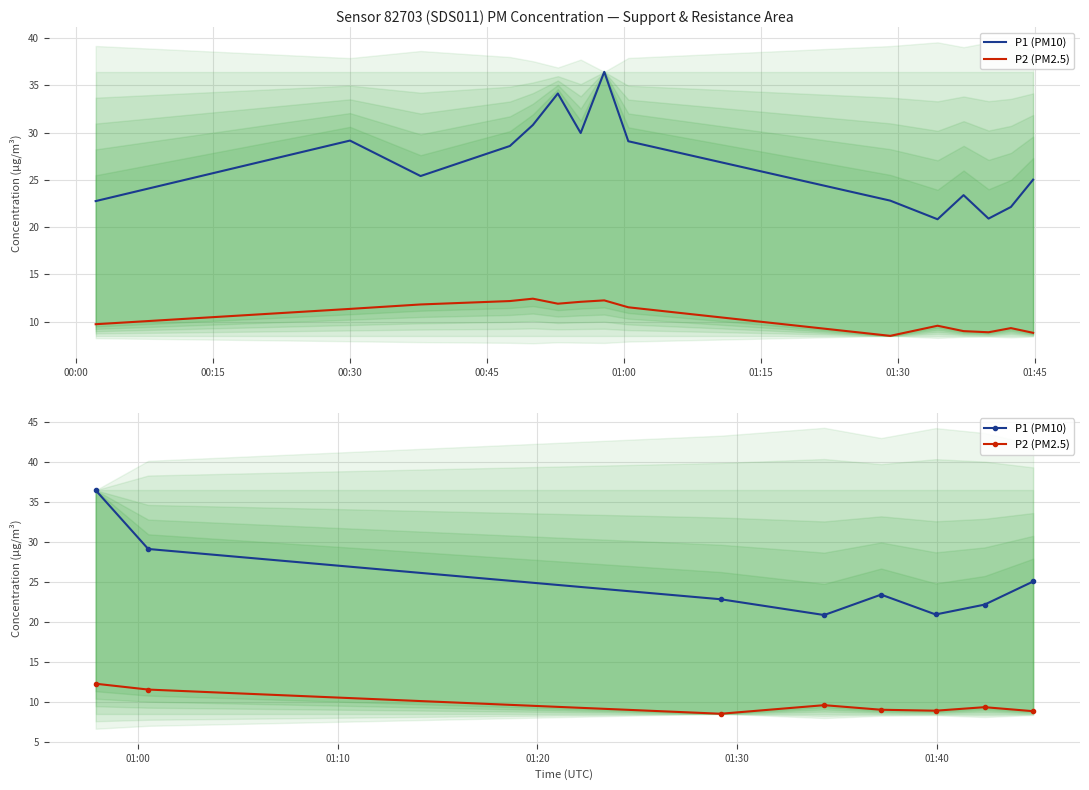

Which series has the largest range (max minus min)?

P1 (PM10)